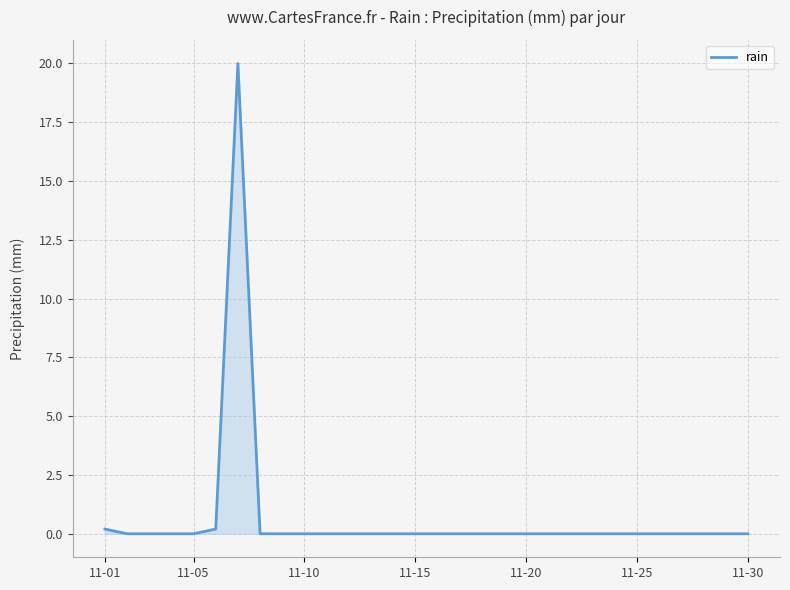

What is the maximum value shown in the chart?

20.0